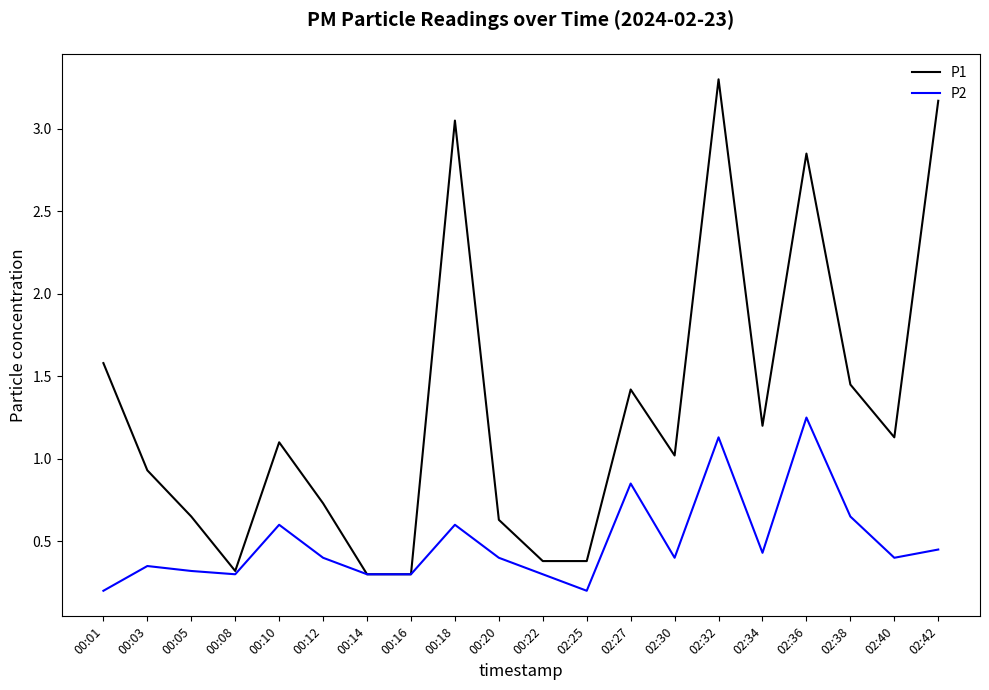

Is the value of P2 at 02:42 greater than the value of P1 at 00:03?

No